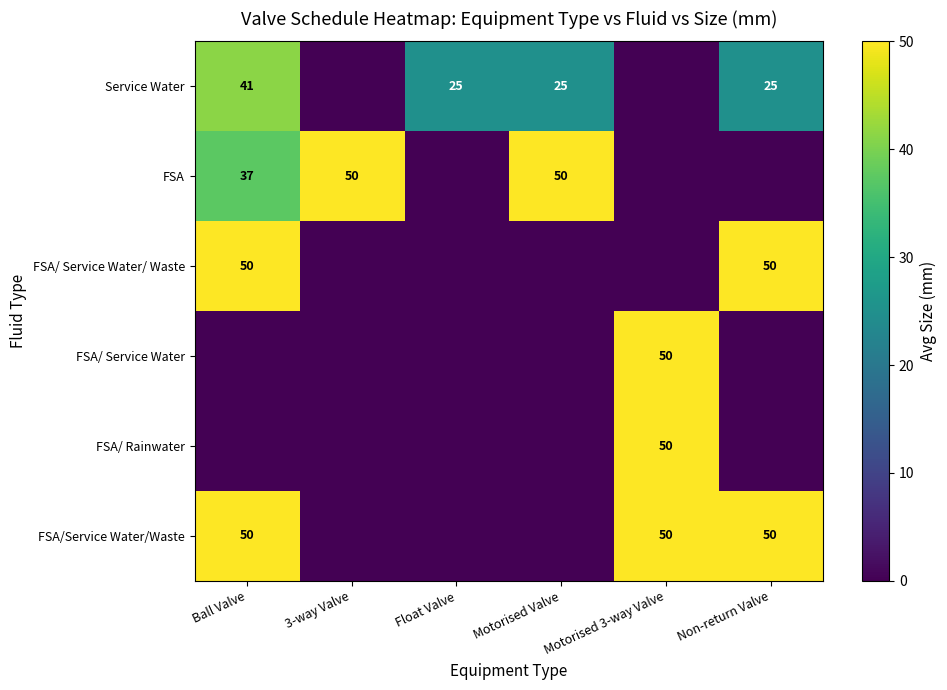

The FSA/Service Water/Waste series shows 50 at Motorised 3-way Valve. True or false?

True